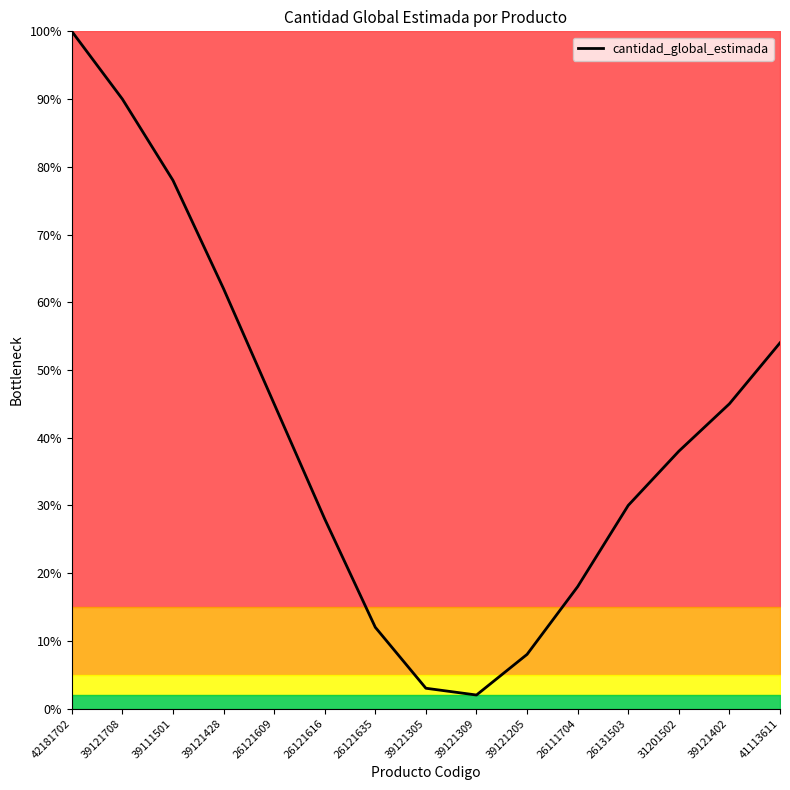

What is the greatest value displayed?

100